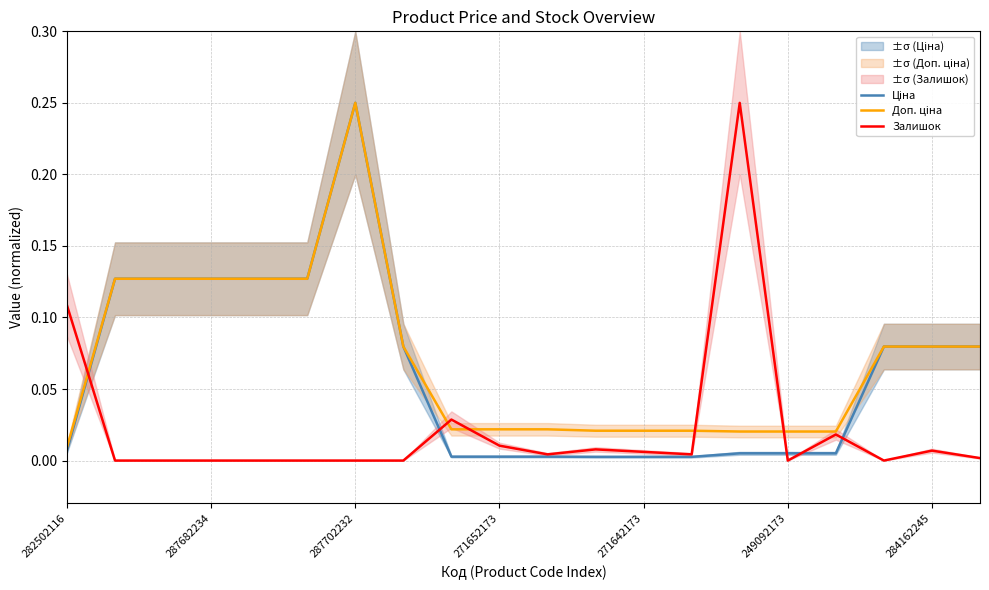

What is the label of the 6th point from the right?

14